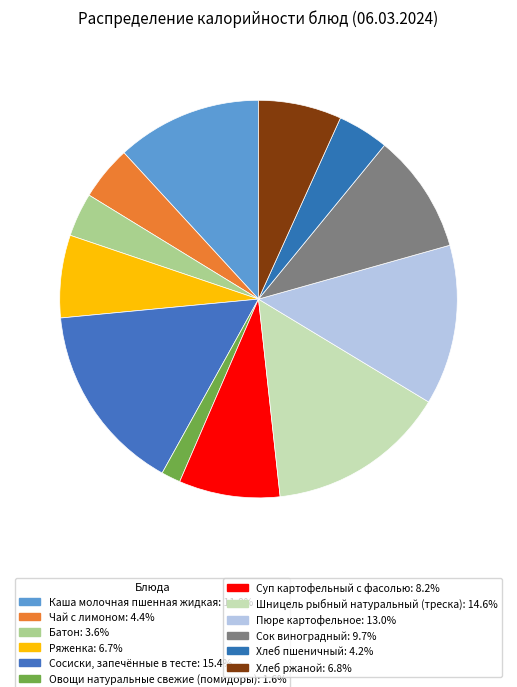

How many segments does this pie chart have?

12